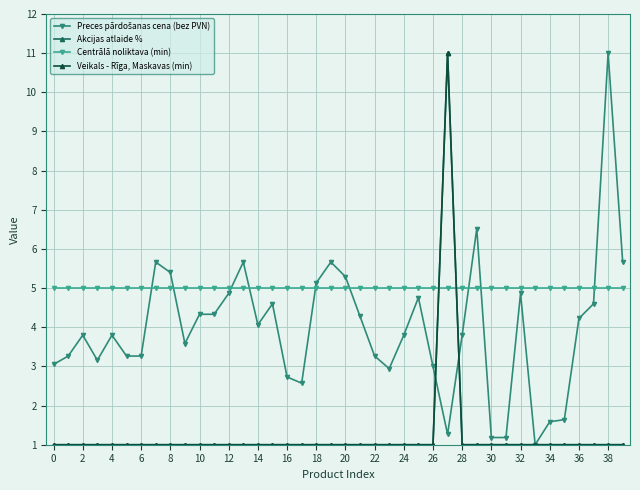

At which label does Veikals - Rīga, Maskavas (min) reach its peak?

27